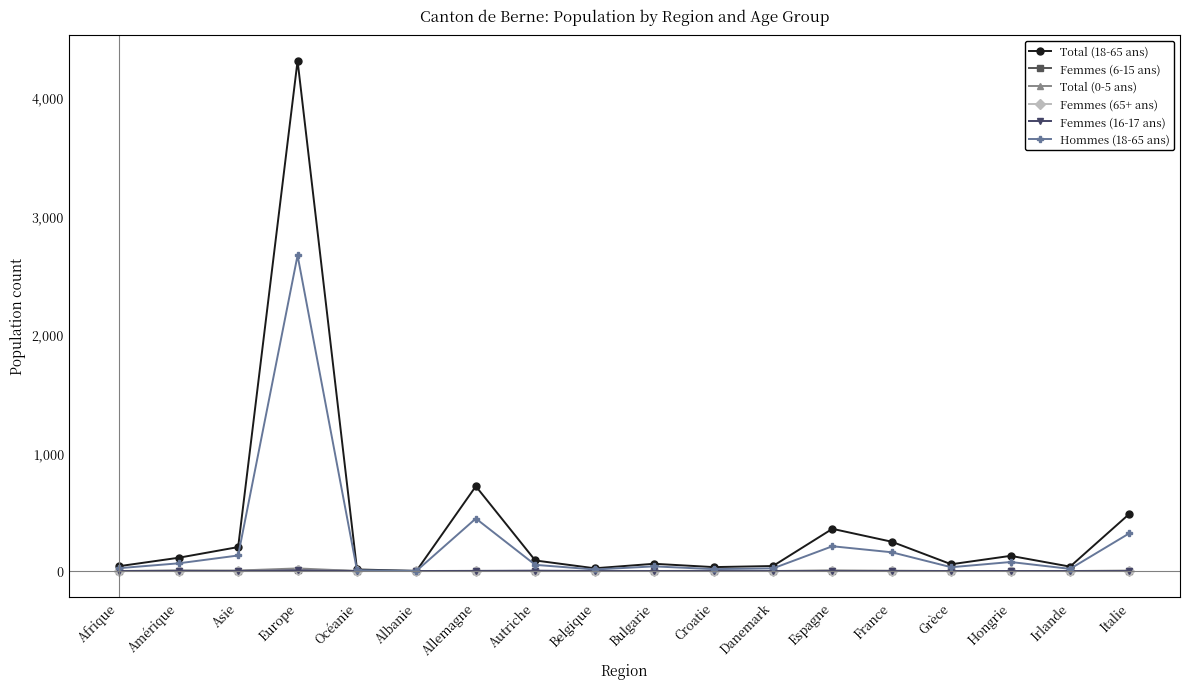

How many lines are shown in the chart?

6